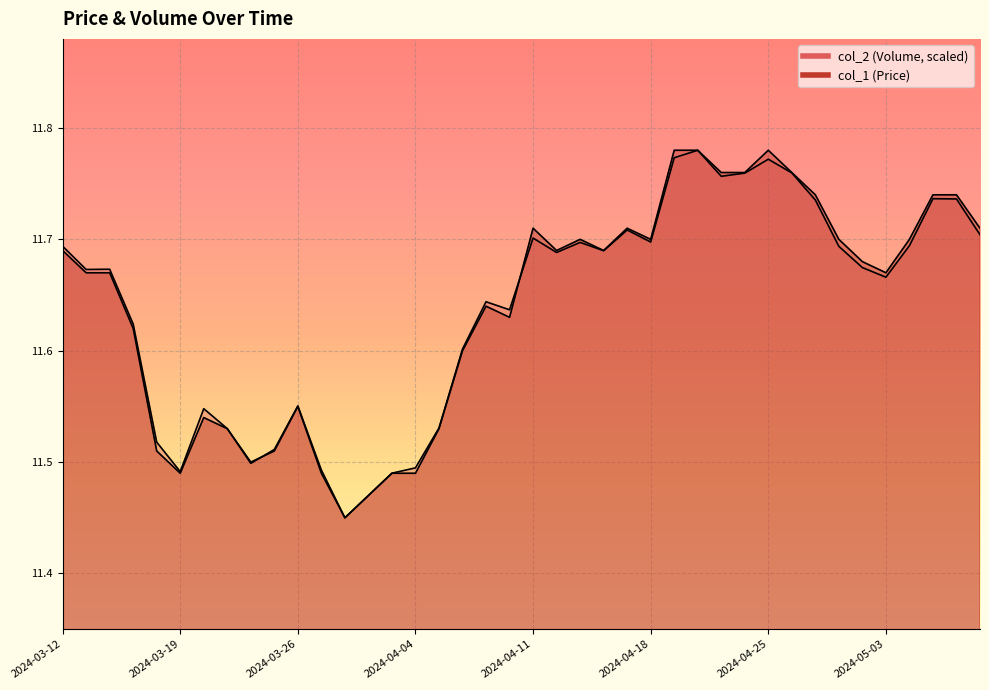

What is the total value across all series at 2024-04-09?

23.3